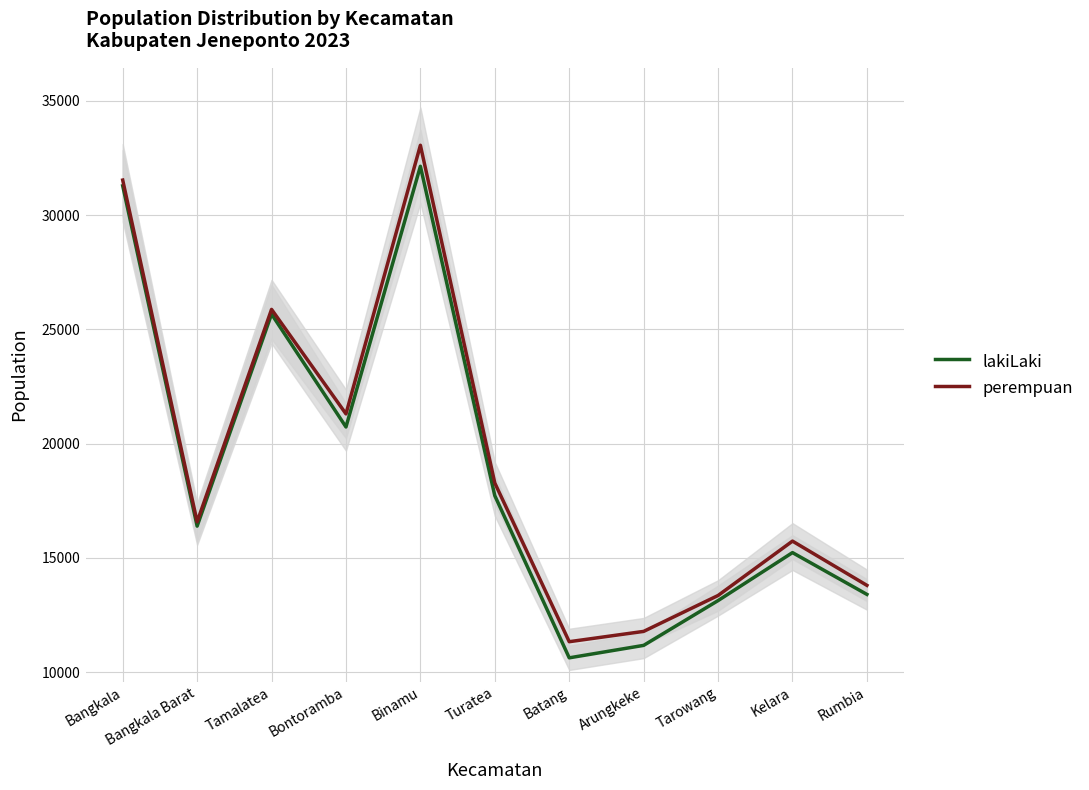

Read the lakiLaki value at Bontoramba.

20730